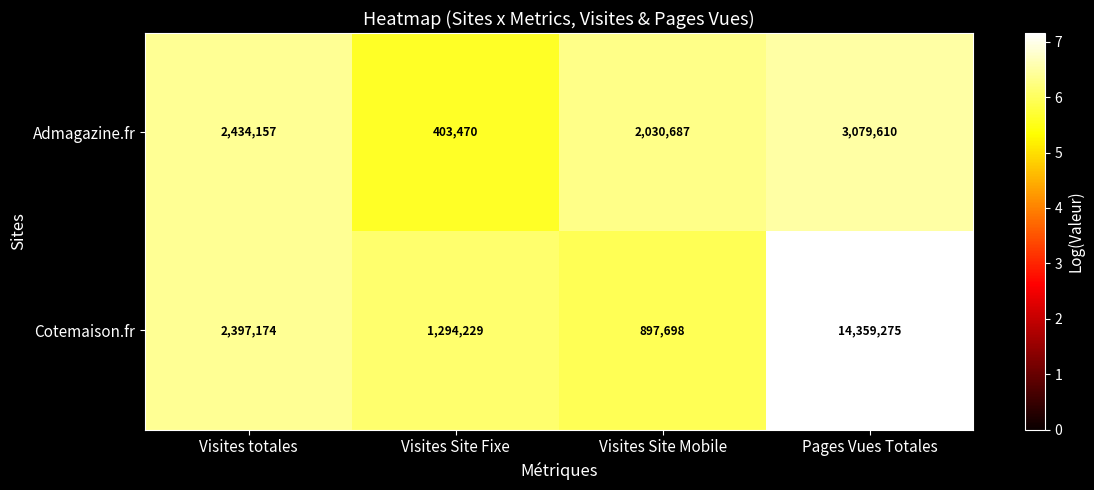

The value of Admagazine.fr at Visites totales is 3674800. True or false?

False